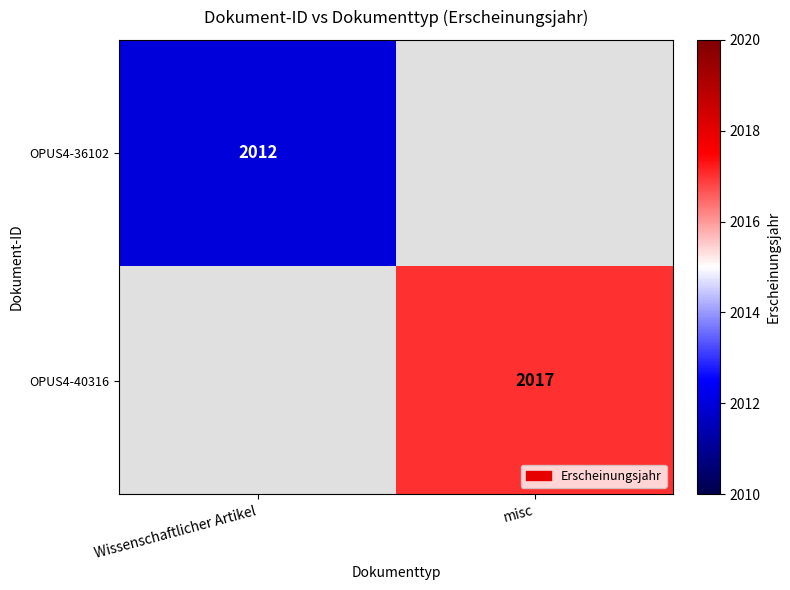

The OPUS4-36102 series shows 683 at Wissenschaftlicher Artikel. True or false?

False